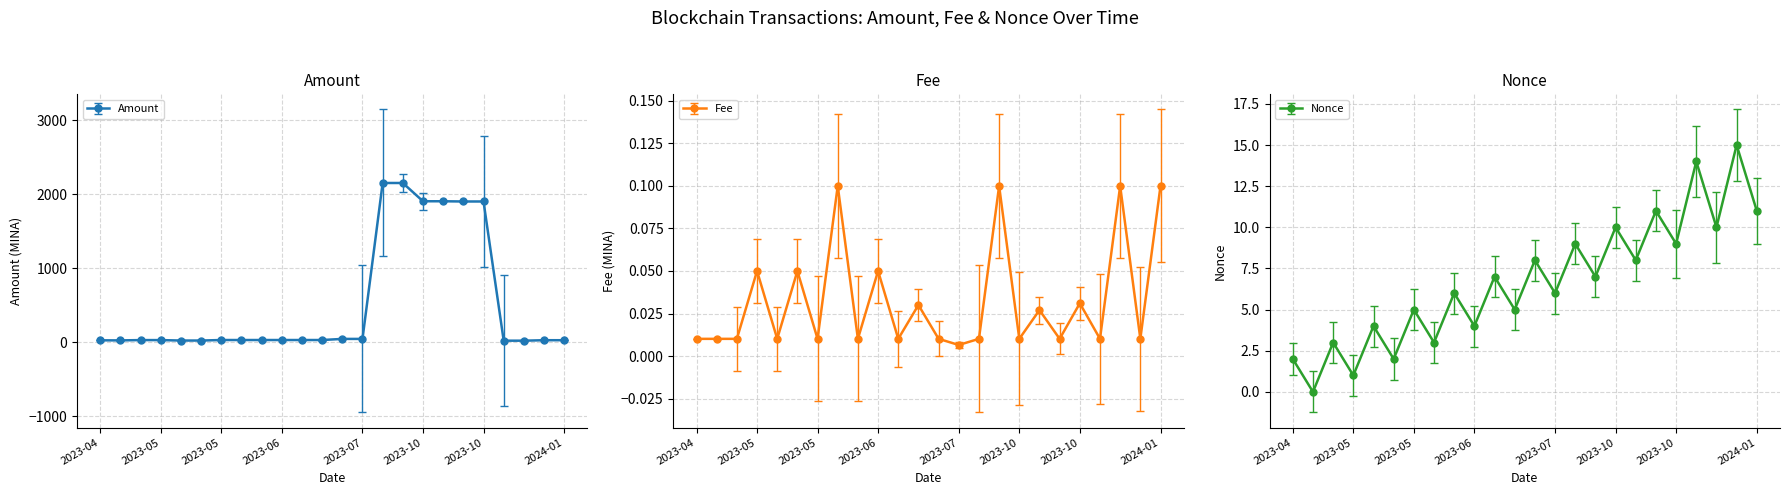

What is the value of the Nonce point at the 21st from the left?

14.0